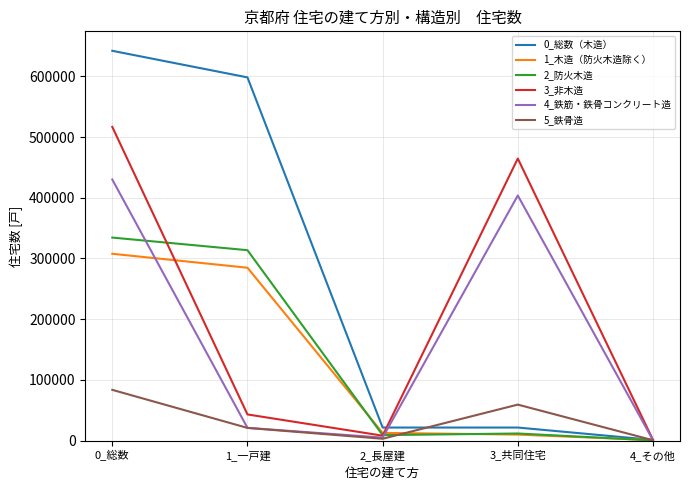

The value of 0_総数（木造） at 2_長屋建 is 21400. True or false?

True